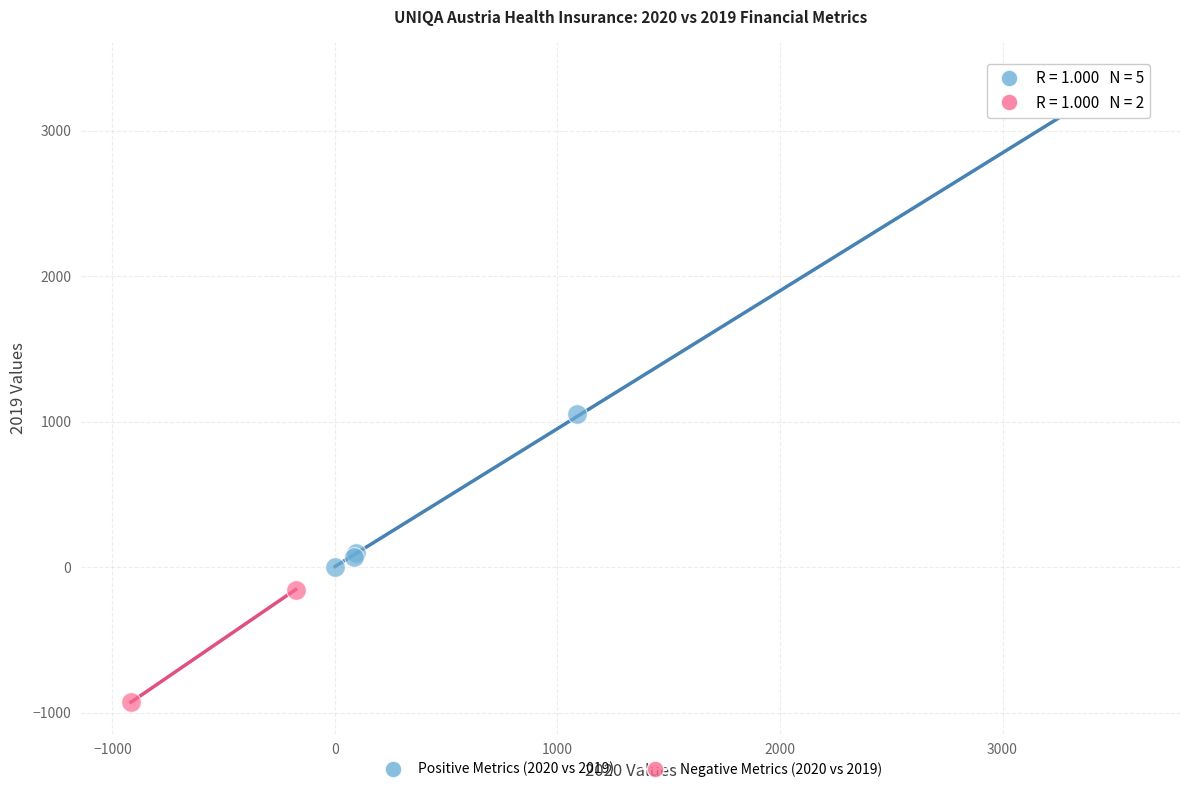

What are all the series names shown in the legend?

Positive Metrics (2020 vs 2019), Negative Metrics (2020 vs 2019)